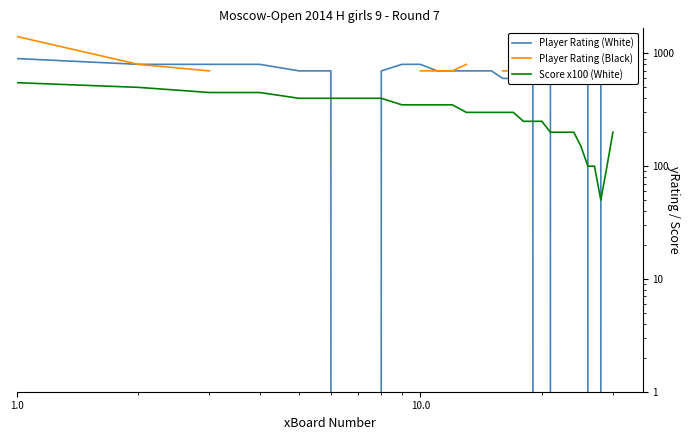

Does the chart display data point markers on the line(s)?

No